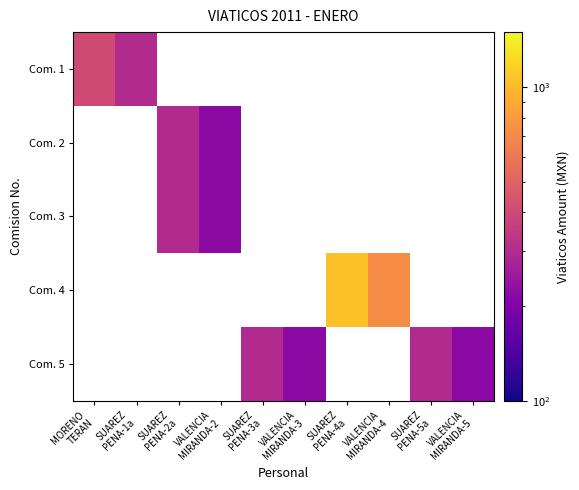

How many values in Com. 5 are above zero?

4